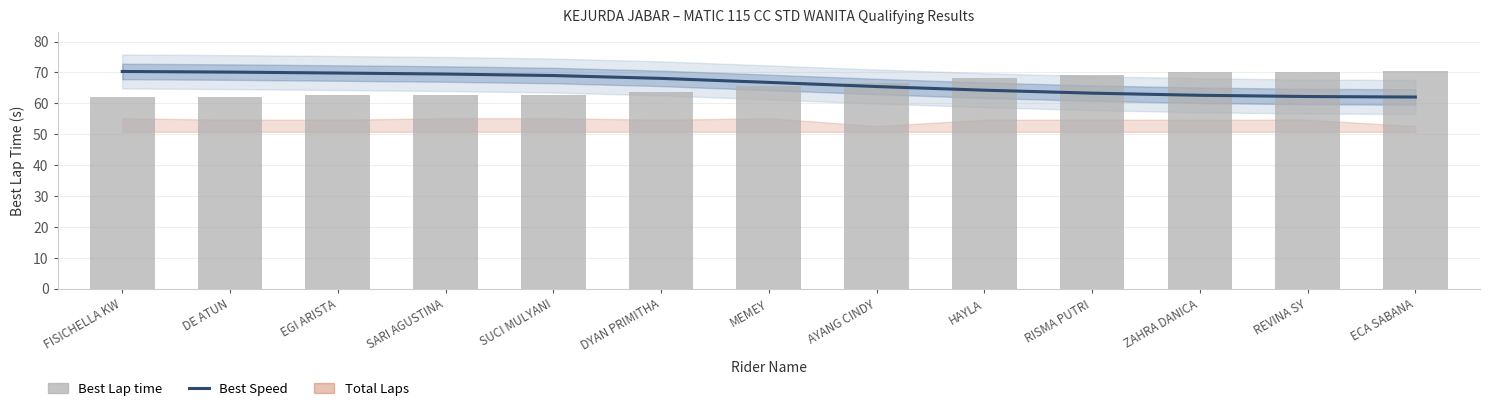

Between ZAHRA DANICA and ECA SABANA, which series saw the biggest shift?

Best Speed (smoothed)